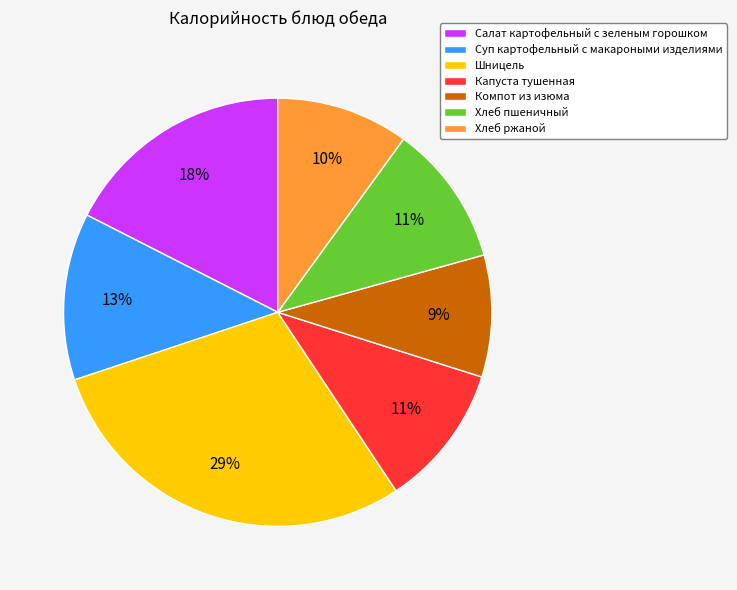

Which category has the smallest portion of the pie?

Компот из изюма